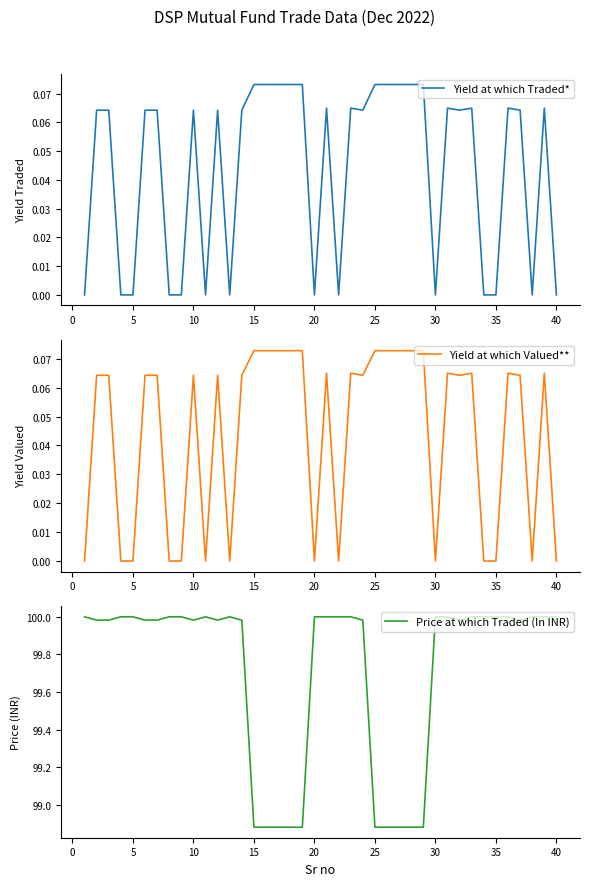

The Price at which Traded (In INR) series shows 179.5 at 13. True or false?

False